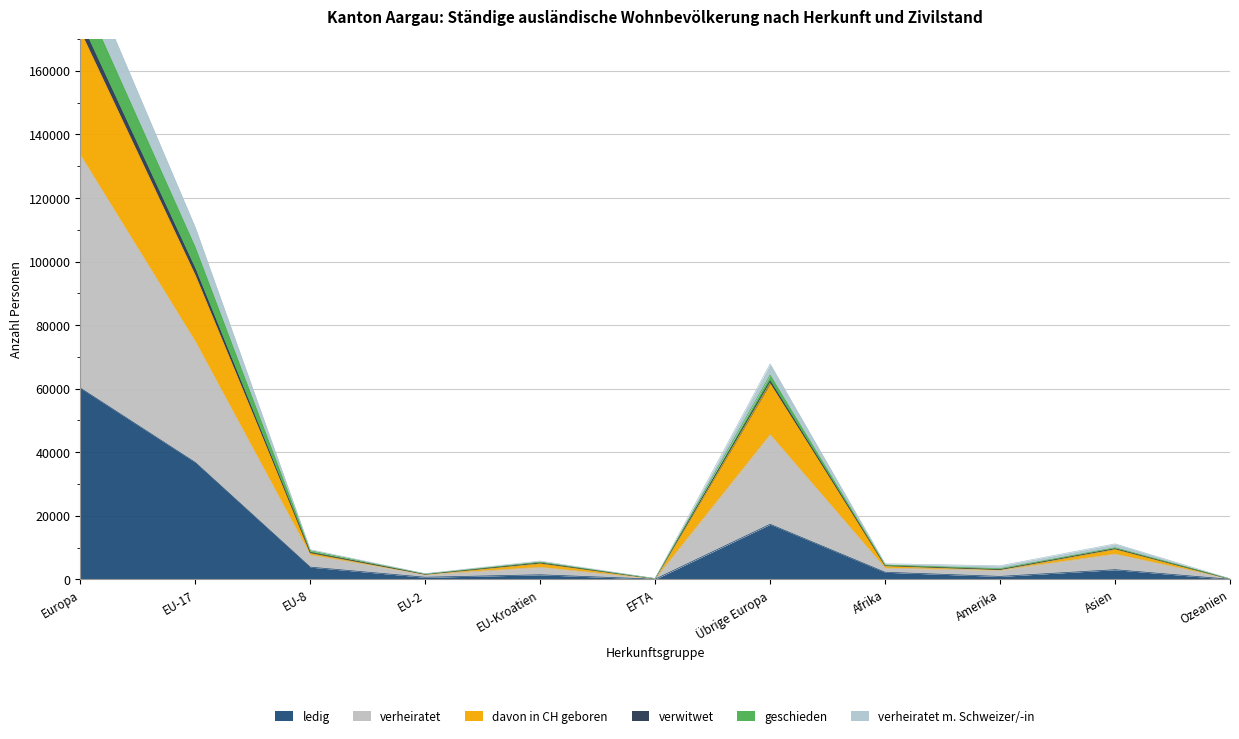

Read the ledig value at Afrika.

2254